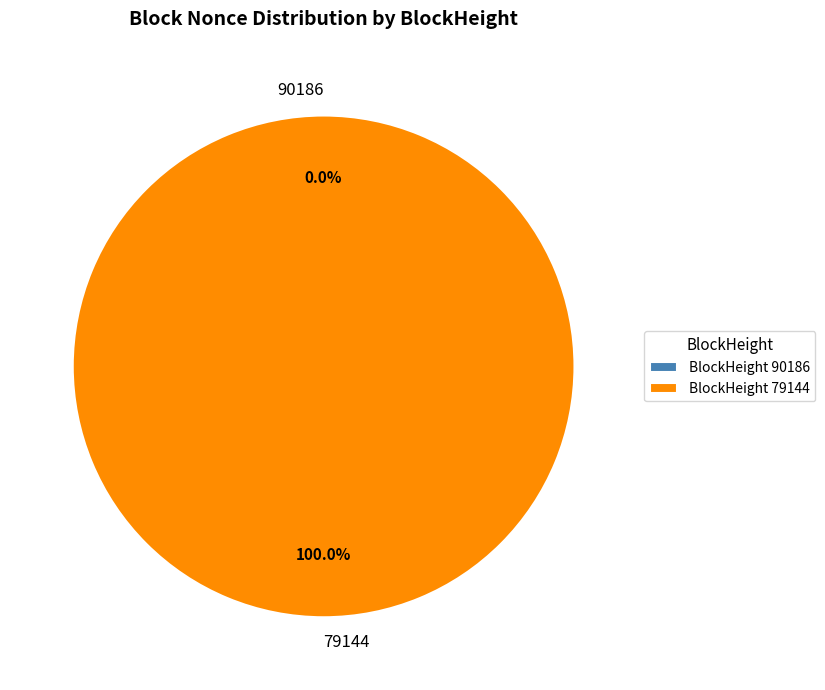

Is it true that 79144 is 100% of the pie?

True